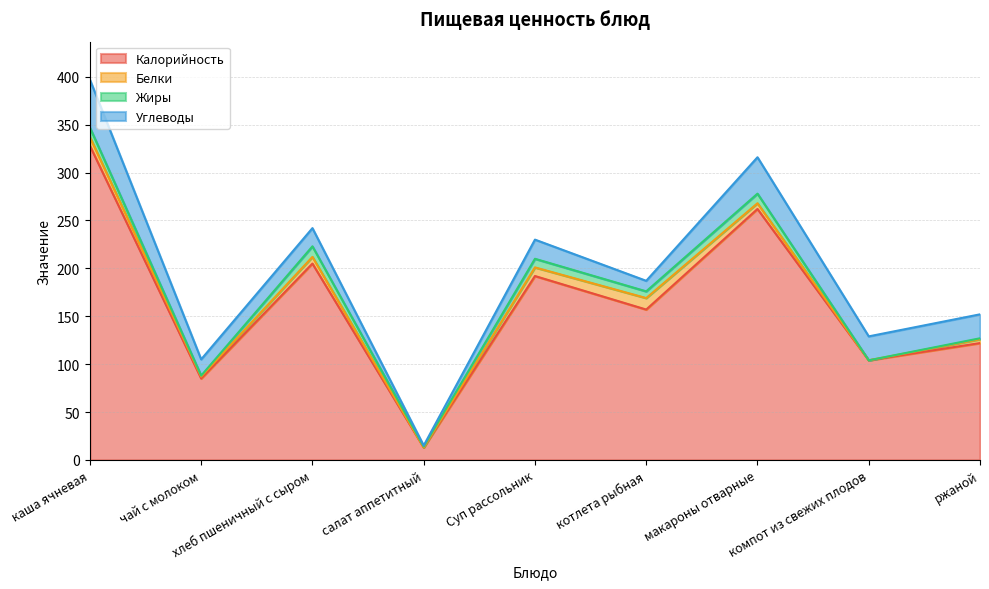

What is the difference between the second highest and second lowest values in the Калорийность series?

177